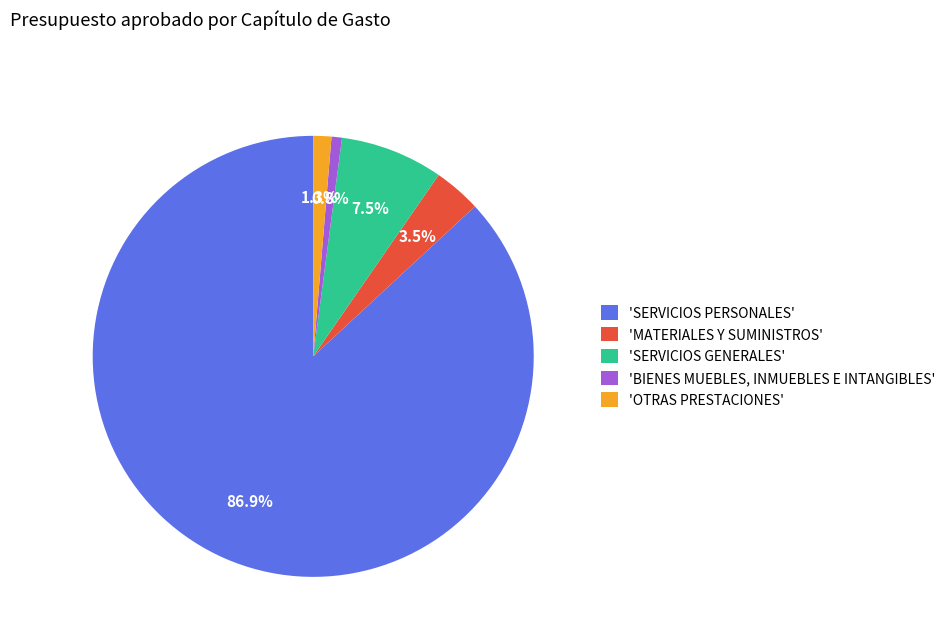

To the nearest percent, what is the difference between the largest and smallest slice percentages?

86%